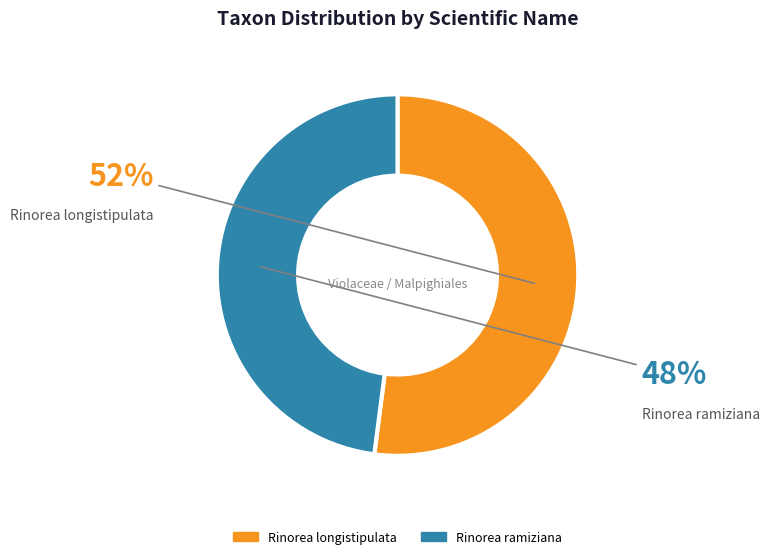

The Rinorea ramiziana slice represents 48% of the pie. True or false?

True